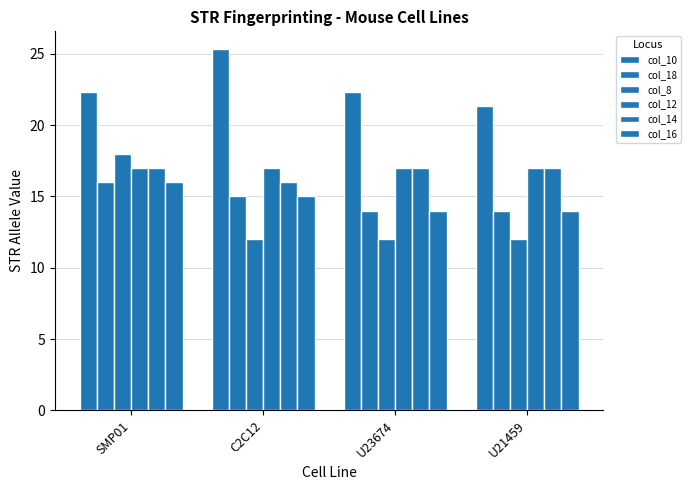

How many groups of bars are there?

4